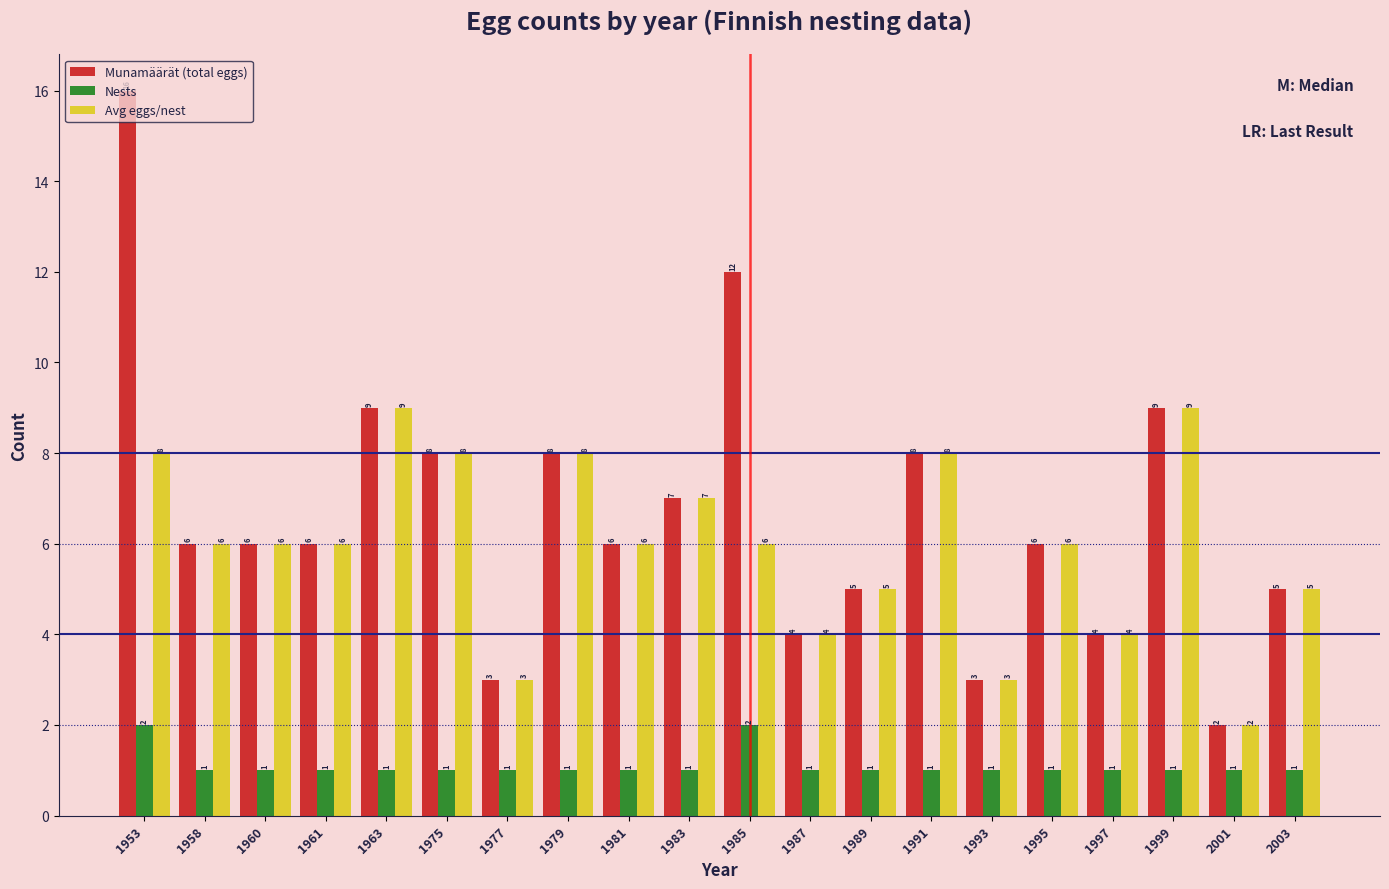

What is the total value across all series at 1979?

17